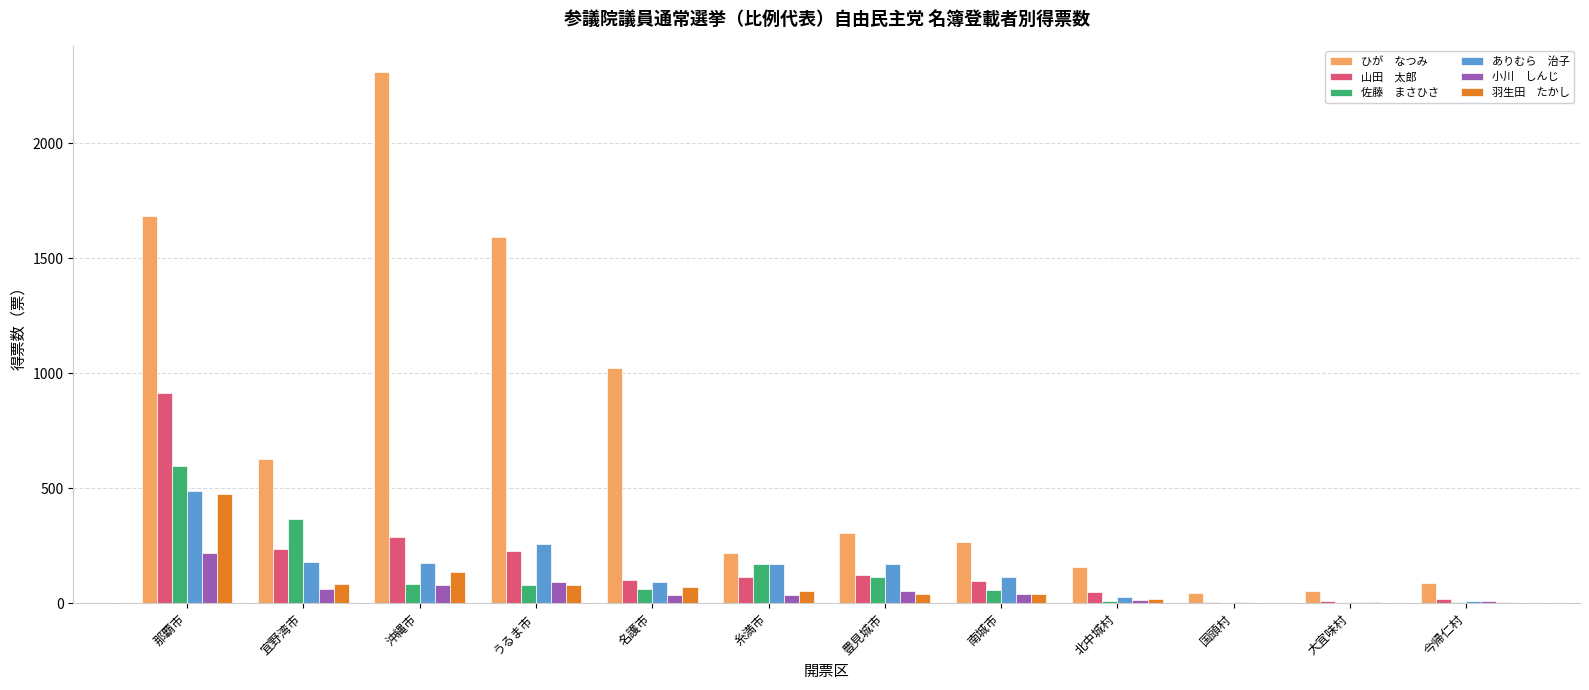

Which category has the highest value across all series?

沖縄市